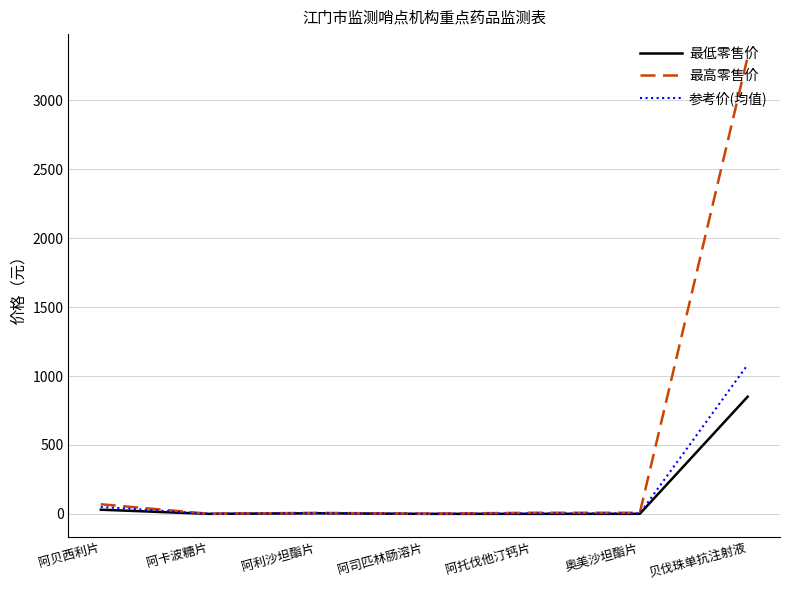

Rank the series by their maximum value, from highest to lowest.

最高零售价, 参考价(均值), 最低零售价